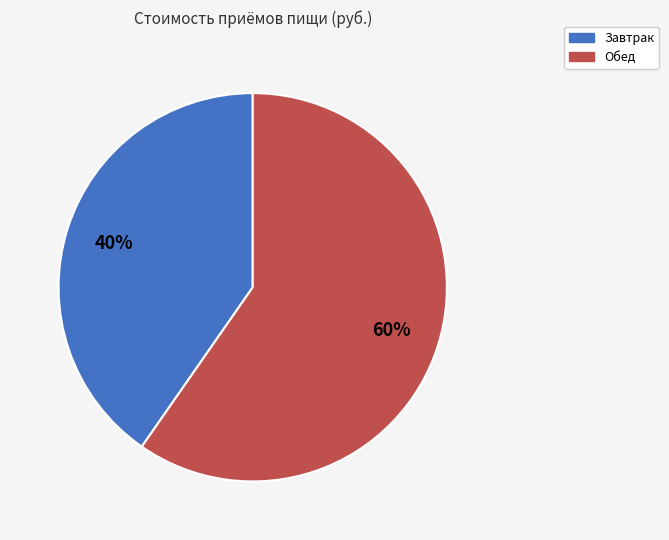

True or false: Завтрак accounts for 30% of the total.

False